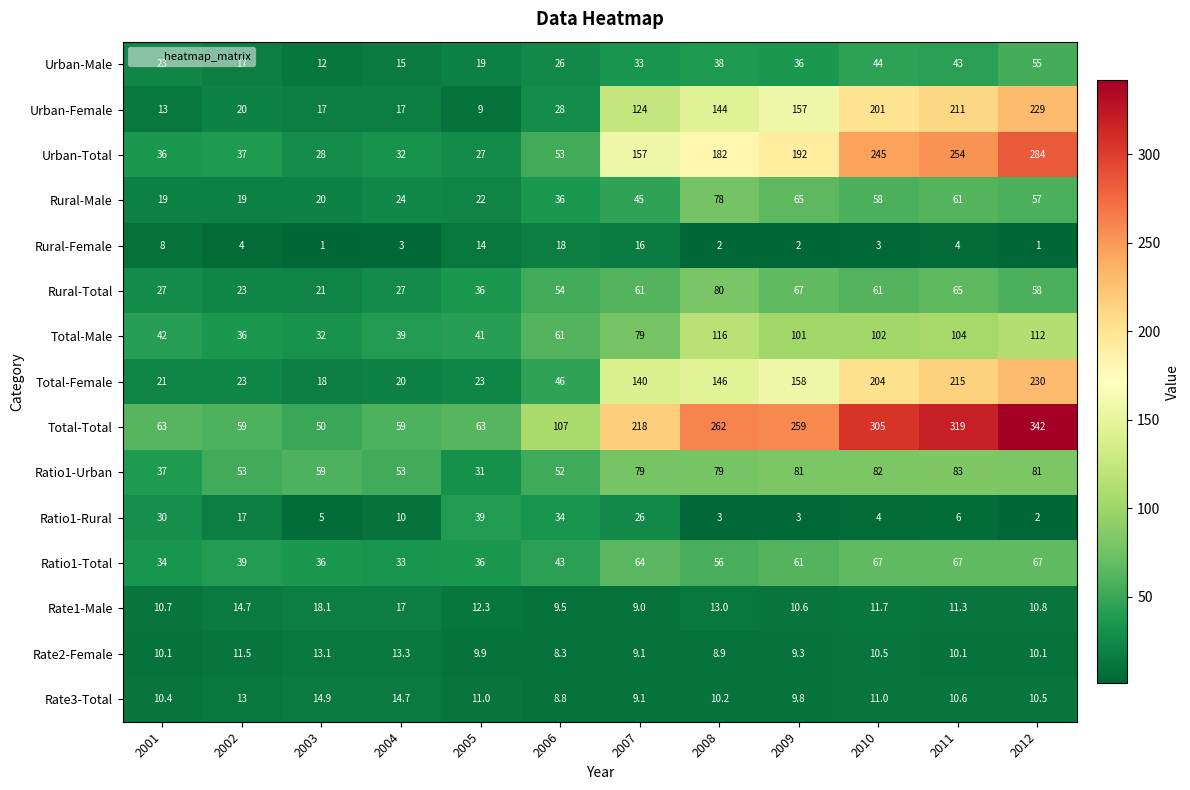

What is the difference between the second highest and minimum values in the Urban-Male series?

32.0